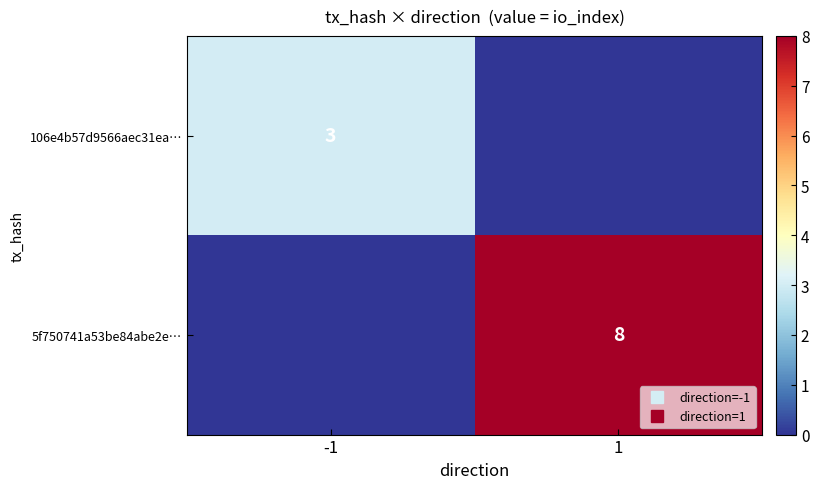

Which series changed the most between -1 and 1?

5f750741a53be84abe2e…